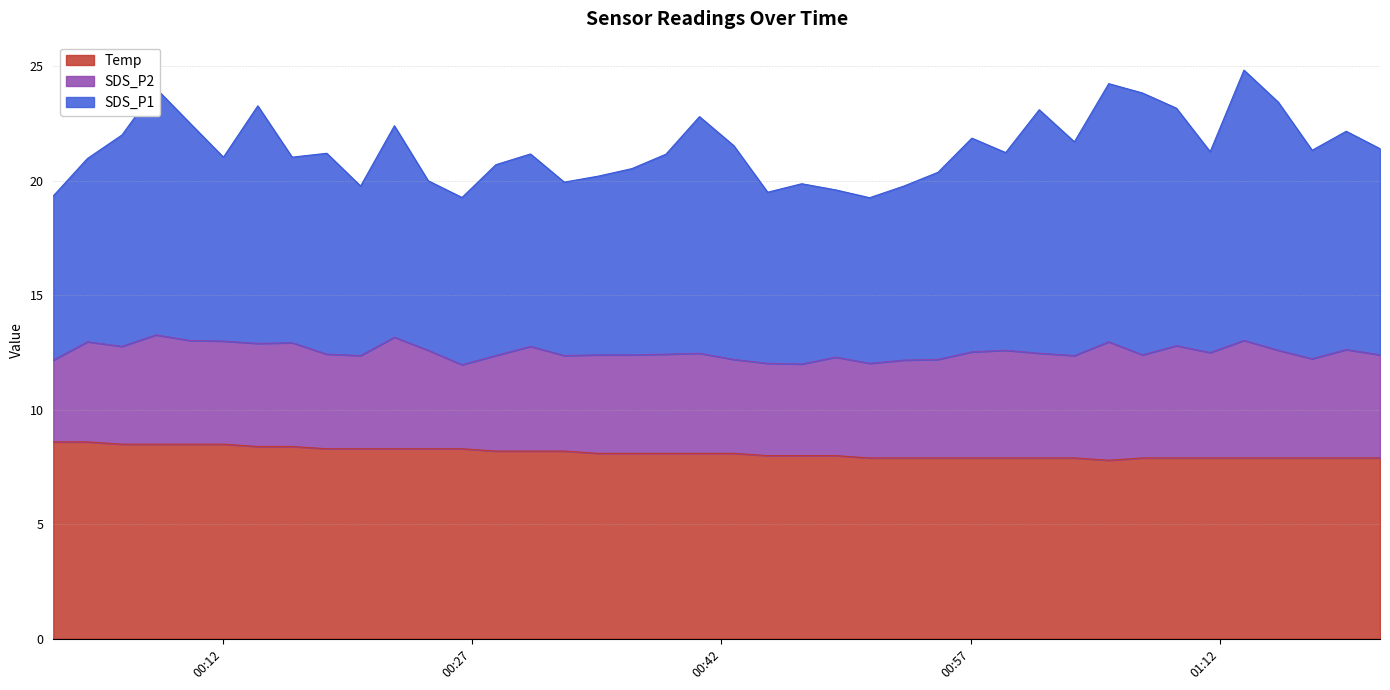

Which label corresponds to the smallest value in the chart?

2023/02/22 01:05:18